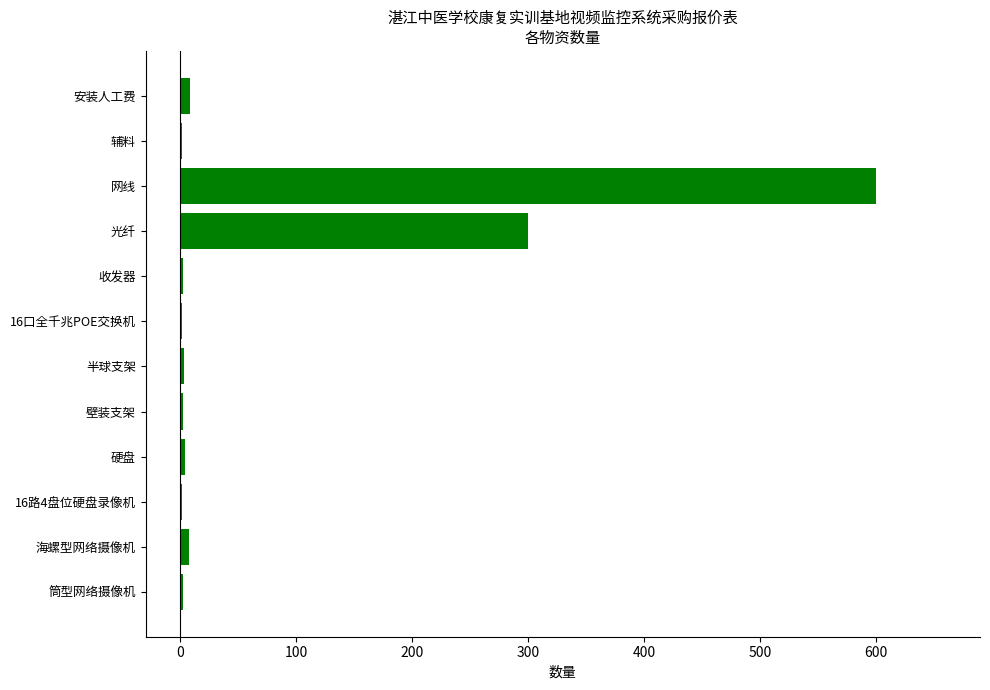

The value at 光纤 is 300. True or false?

True